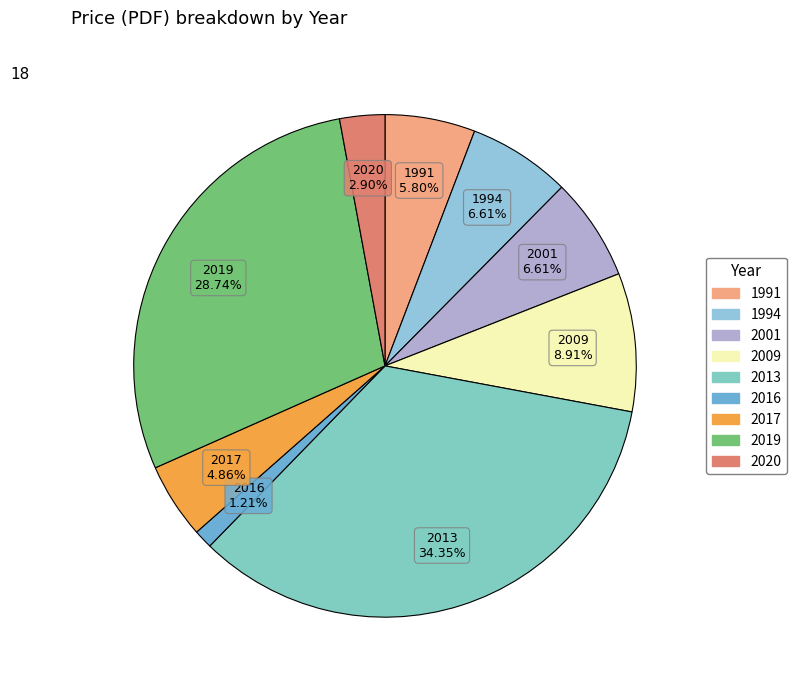

To the nearest percent, what is the average slice percentage?

11%